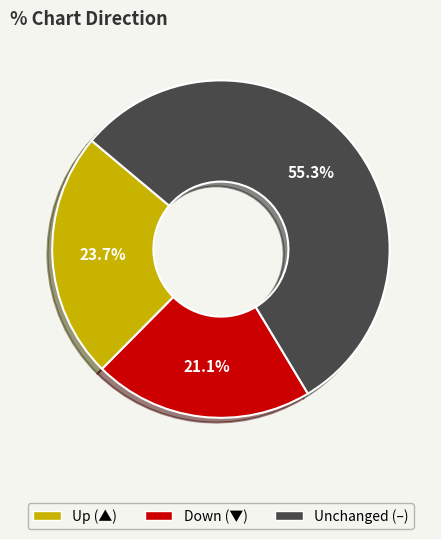

Is there any slice that represents more than half of the pie?

Yes